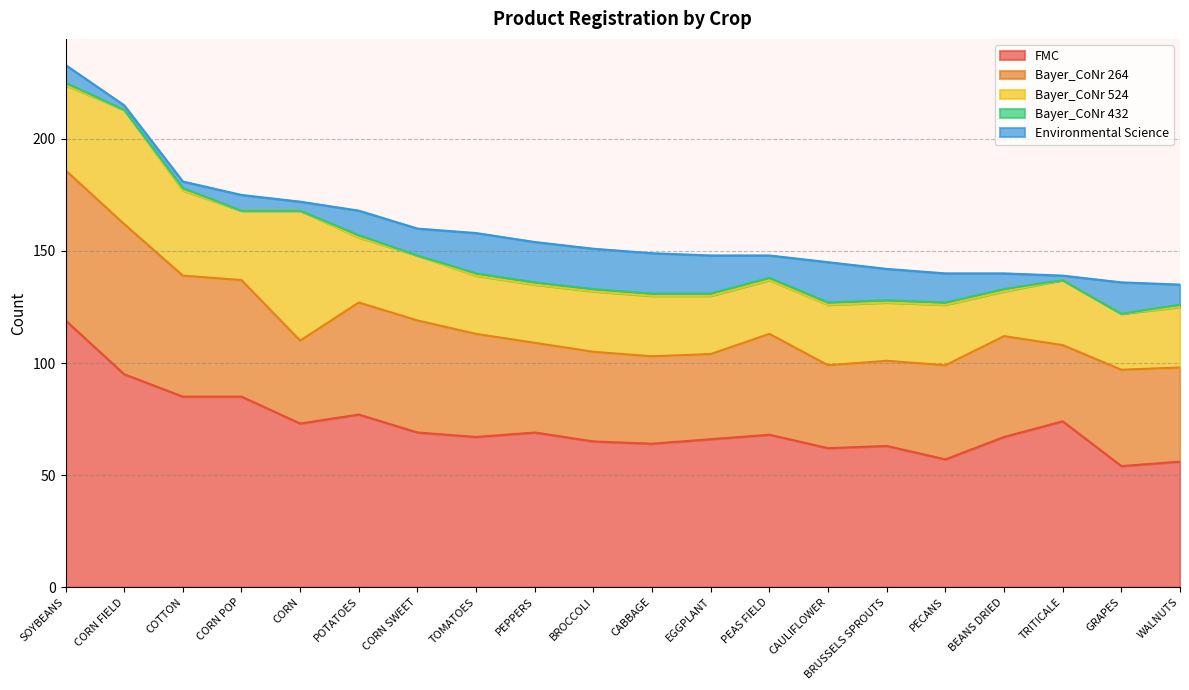

Does the chart display data point markers on the line(s)?

No